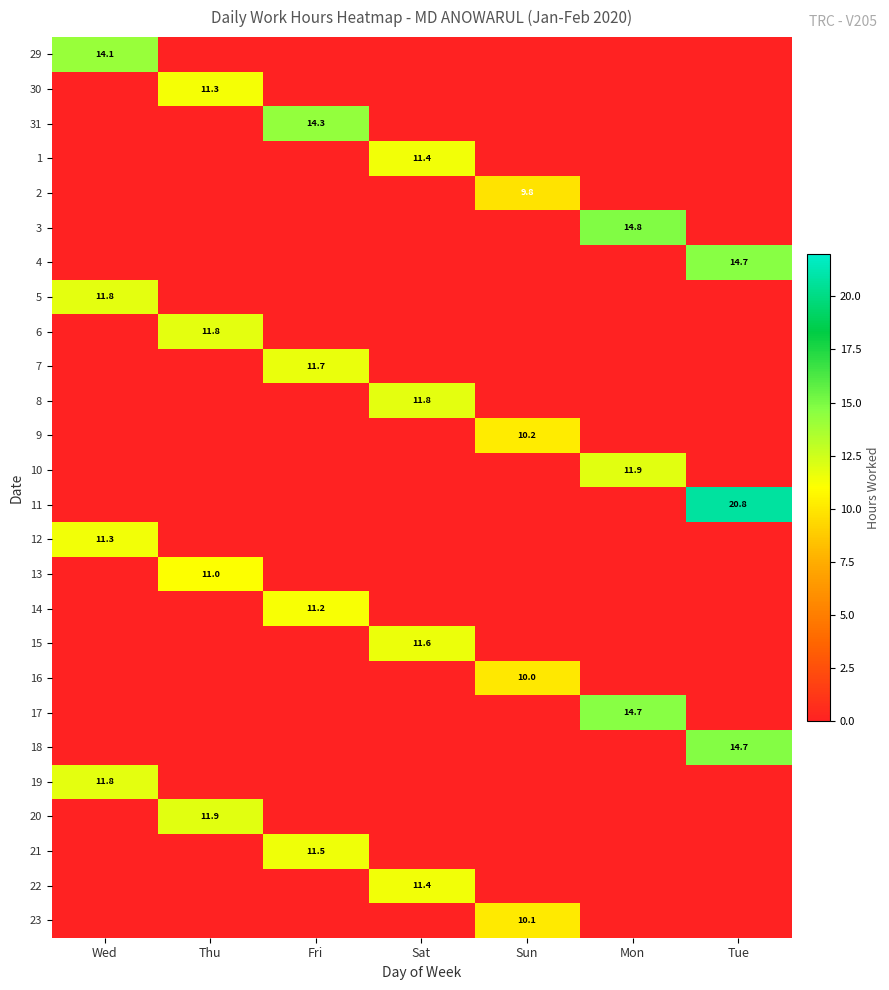

At how many categories does at least one series exceed 14?

4